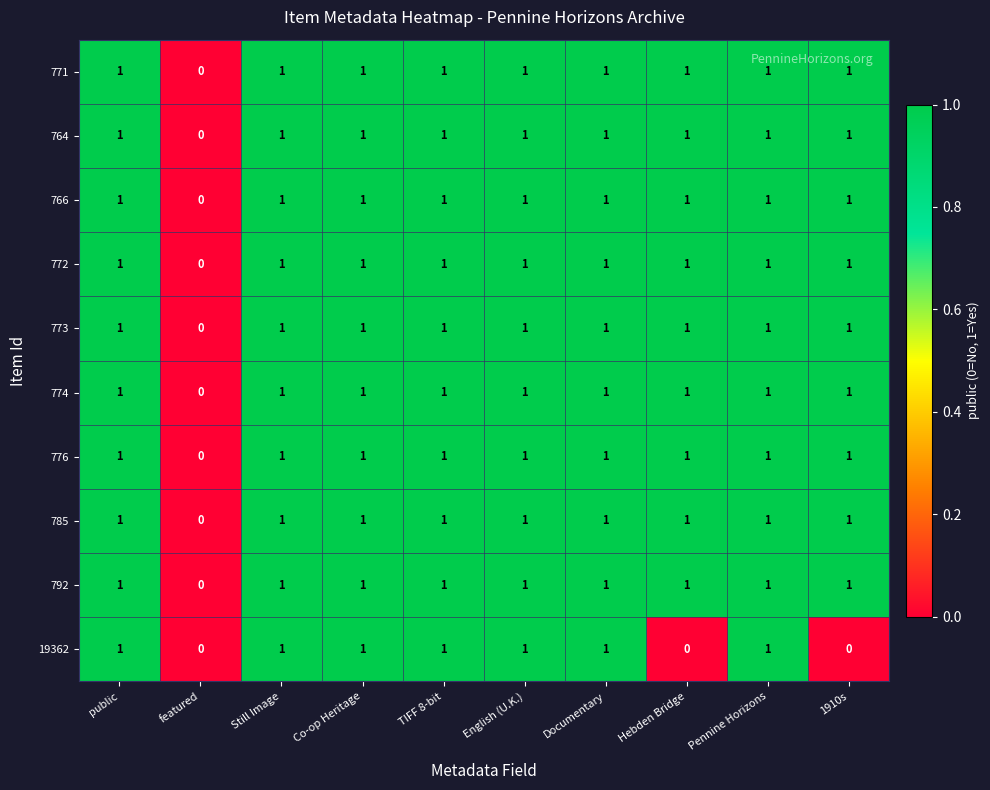

True or false: 785 has a value of 1 at English (U.K.).

True